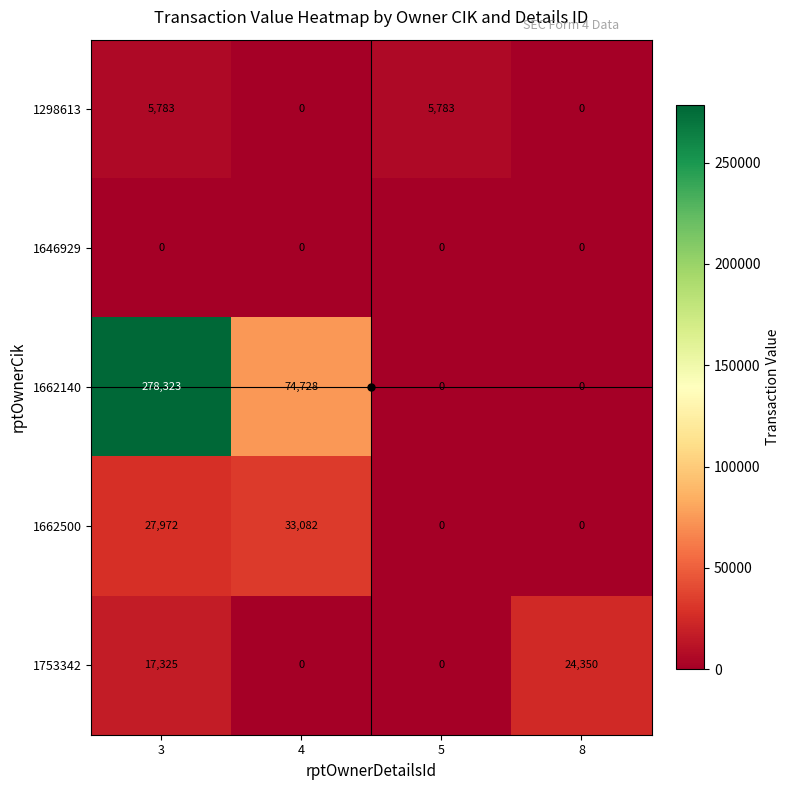

Where is 1753342 nearest to the value 12175?

3